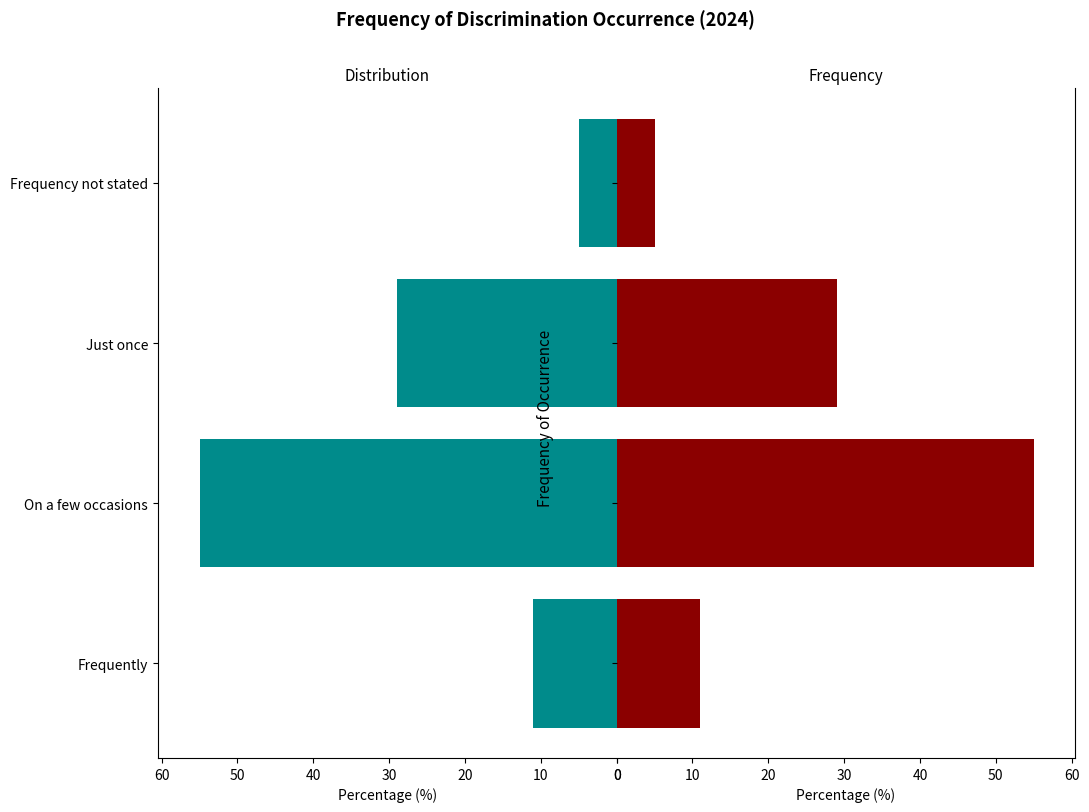

Reading left to right, transcribe all the data shown in this chart.

11	55	29	5